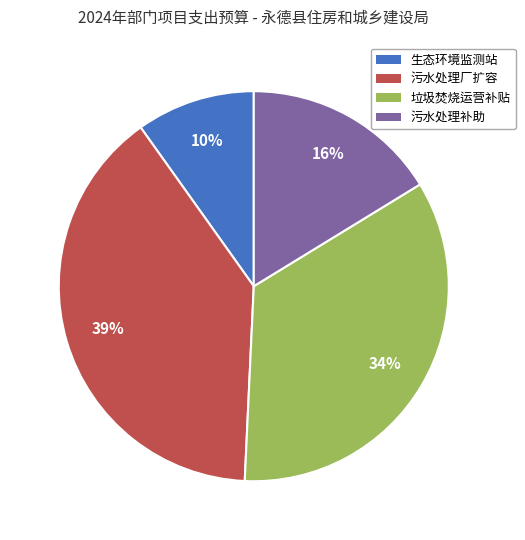

To the nearest percent, what is the average slice percentage?

25%